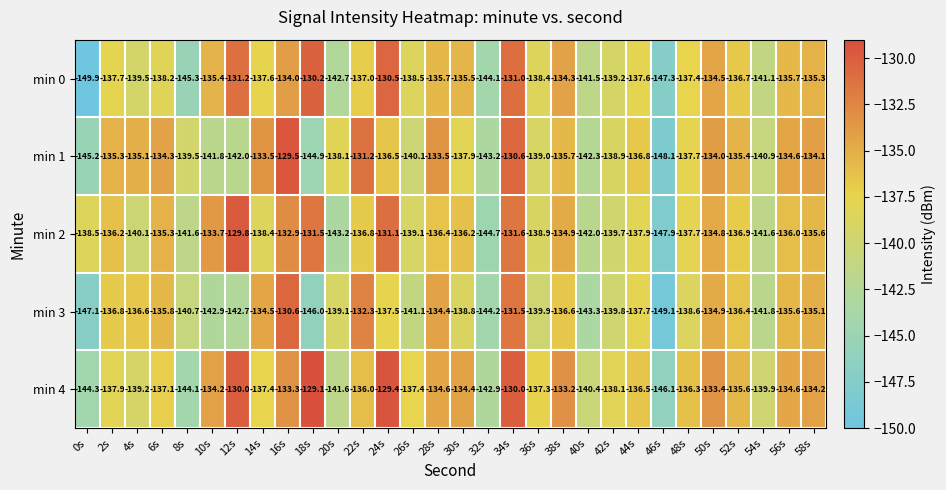

Where does the min 2 series first go above -136?

6s